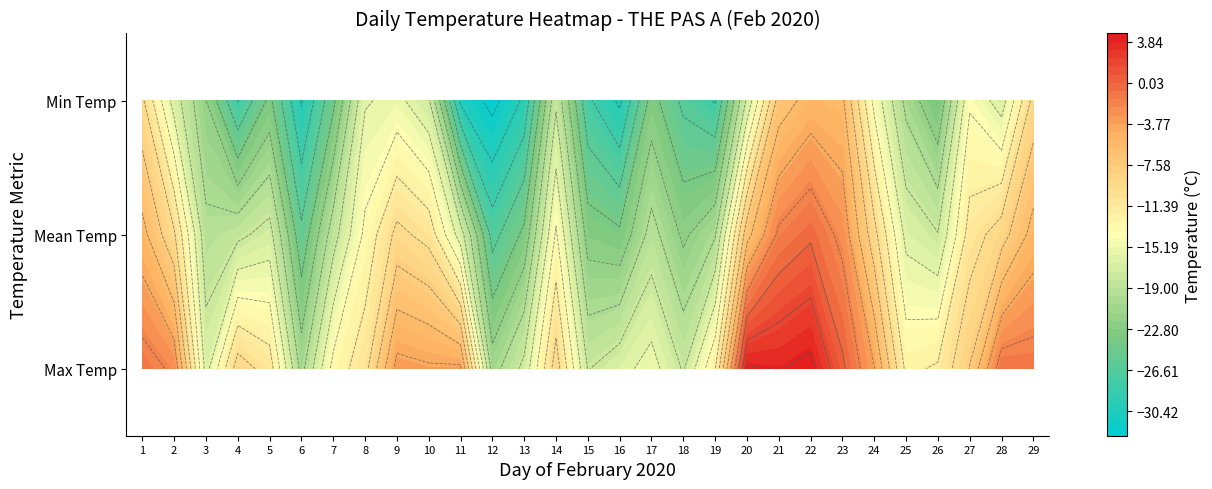

Reading left to right, what are all the values shown in this chart?

Day 1: Max Temp=-1.0	Min Temp=-9.6	Mean Temp=-5.3
Day 2: Max Temp=-2.4	Min Temp=-16.9	Mean Temp=-9.7
Day 3: Max Temp=-16.8	Min Temp=-22.0	Mean Temp=-19.4
Day 4: Max Temp=-8.9	Min Temp=-28.1	Mean Temp=-18.5
Day 5: Max Temp=-10.9	Min Temp=-23.5	Mean Temp=-17.2
Day 6: Max Temp=-20.7	Min Temp=-30.2	Mean Temp=-25.5
Day 7: Max Temp=-13.3	Min Temp=-24.5	Mean Temp=-18.9
Day 8: Max Temp=-10.7	Min Temp=-16.2	Mean Temp=-13.5
Day 9: Max Temp=-3.3	Min Temp=-15.4	Mean Temp=-9.4
Day 10: Max Temp=-3.7	Min Temp=-17.7	Mean Temp=-10.7
Day 11: Max Temp=-3.6	Min Temp=-30.4	Mean Temp=-17.0
Day 12: Max Temp=-20.9	Min Temp=-32.7	Mean Temp=-26.8
Day 13: Max Temp=-17.4	Min Temp=-29.6	Mean Temp=-23.5
Day 14: Max Temp=-8.9	Min Temp=-18.4	Mean Temp=-13.7
Day 15: Max Temp=-18.1	Min Temp=-27.6	Mean Temp=-22.9
Day 16: Max Temp=-16.7	Min Temp=-30.4	Mean Temp=-23.6
Day 17: Max Temp=-15.2	Min Temp=-23.2	Mean Temp=-19.2
Day 18: Max Temp=-18.2	Min Temp=-26.5	Mean Temp=-22.4
Day 19: Max Temp=-12.1	Min Temp=-28.2	Mean Temp=-20.2
Day 20: Max Temp=4.3	Min Temp=-17.6	Mean Temp=-6.7
Day 21: Max Temp=3.9	Min Temp=-7.1	Mean Temp=-1.6
Day 22: Max Temp=4.6	Min Temp=-5.2	Mean Temp=-0.3
Day 23: Max Temp=0.4	Min Temp=-5.6	Mean Temp=-2.6
Day 24: Max Temp=-3.9	Min Temp=-14.6	Mean Temp=-9.3
Day 25: Max Temp=-12.5	Min Temp=-20.6	Mean Temp=-16.6
Day 26: Max Temp=-11.7	Min Temp=-24.0	Mean Temp=-17.9
Day 27: Max Temp=-7.9	Min Temp=-14.3	Mean Temp=-11.1
Day 28: Max Temp=-0.8	Min Temp=-17.0	Mean Temp=-8.9
Day 29: Max Temp=-1.0	Min Temp=-9.3	Mean Temp=-5.2